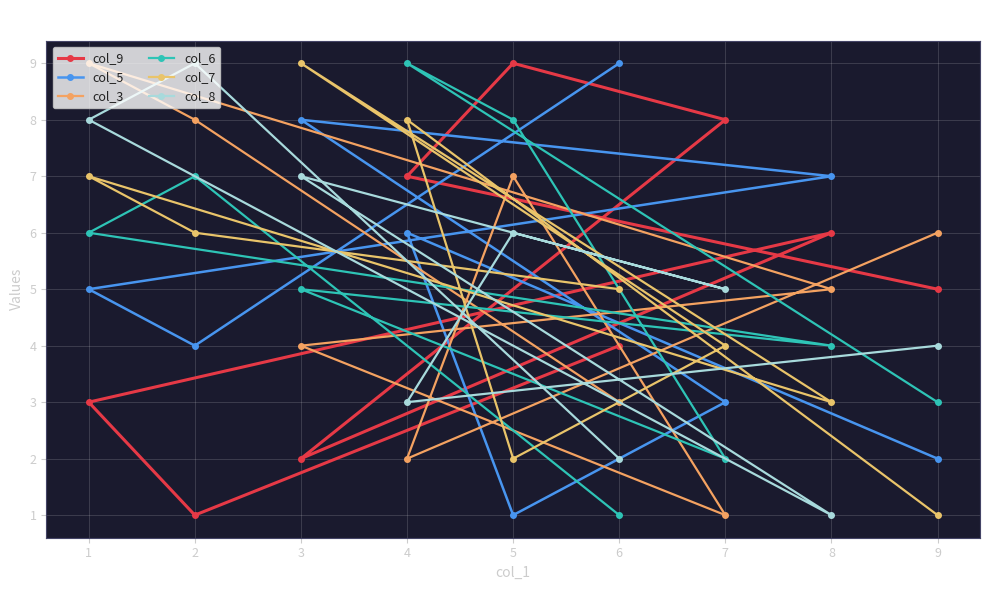

Reading left to right, what are all the values shown in this chart?

col_9: 1=3	2=1	3=2	4=7	5=9	6=4	7=8	8=6	9=5
col_5: 1=5	2=4	3=8	4=6	5=1	6=9	7=3	8=7	9=2
col_3: 1=9	2=8	3=4	4=2	5=7	6=3	7=1	8=5	9=6
col_6: 1=6	2=7	3=5	4=9	5=8	6=1	7=2	8=4	9=3
col_7: 1=7	2=6	3=9	4=8	5=2	6=5	7=4	8=3	9=1
col_8: 1=8	2=9	3=7	4=3	5=6	6=2	7=5	8=1	9=4